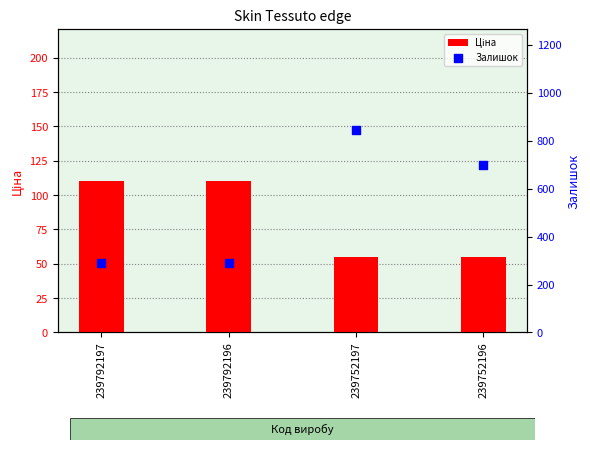

Which series contains the highest Y value?

Залишок